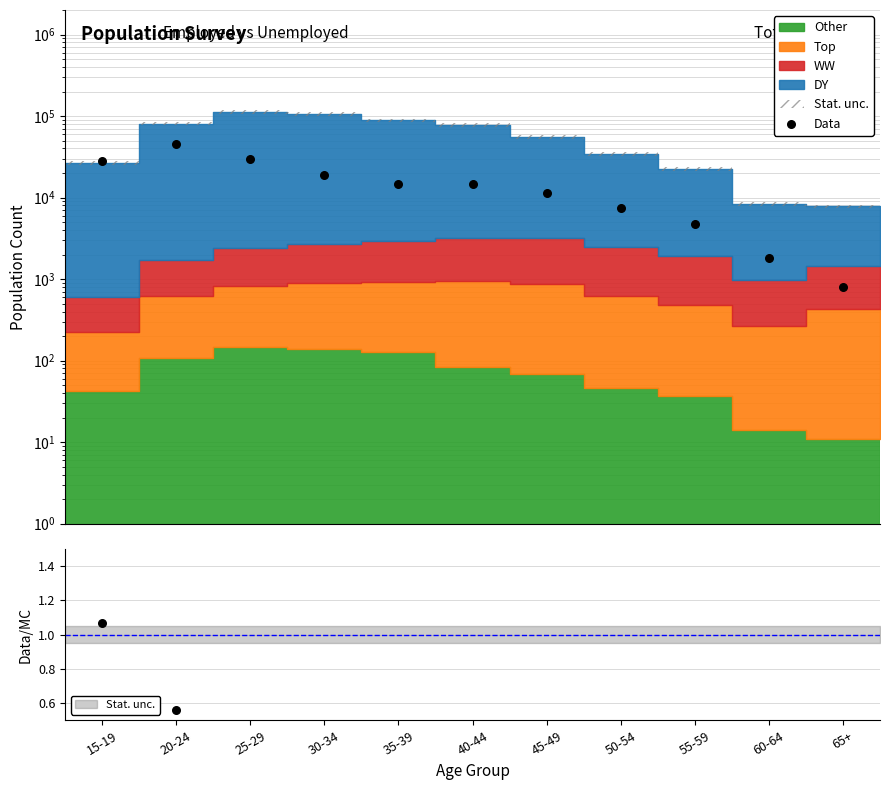

What is the ratio of the value at 55-59 to the value at 60-64?

2.6